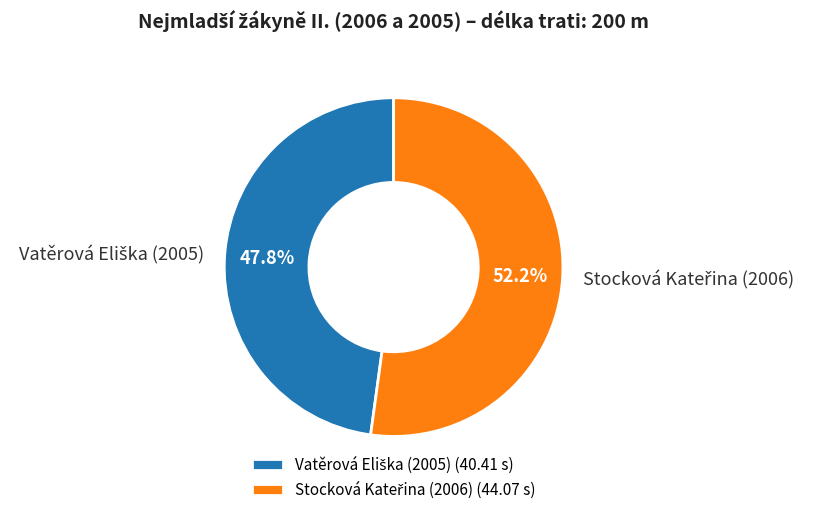

Is there any slice that represents more than half of the pie?

Yes